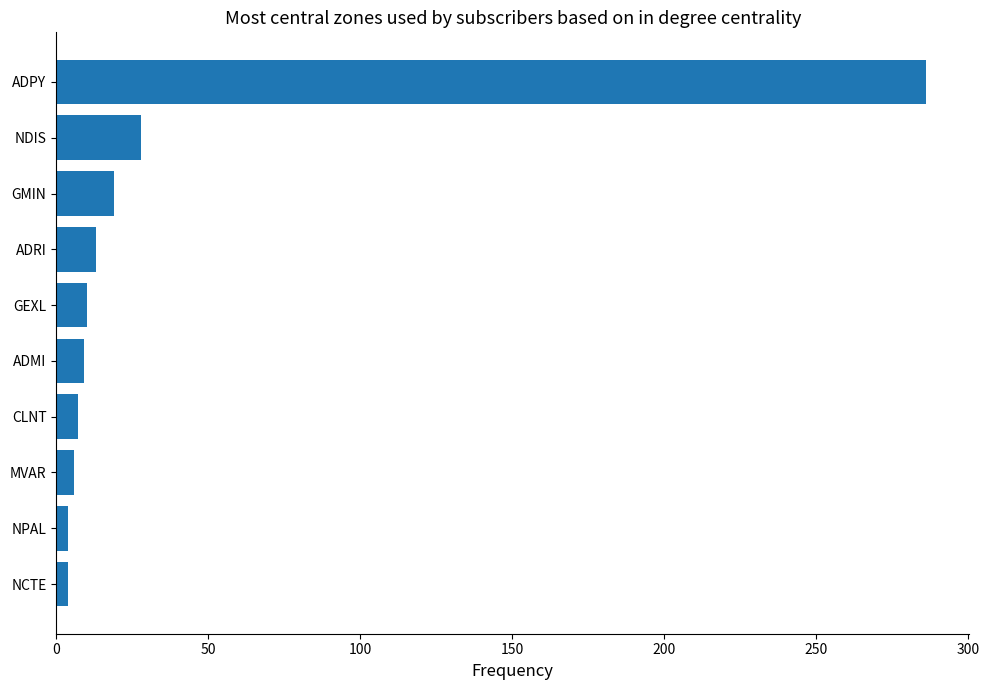

The chart shows a value of 10 at GEXL. True or false?

True